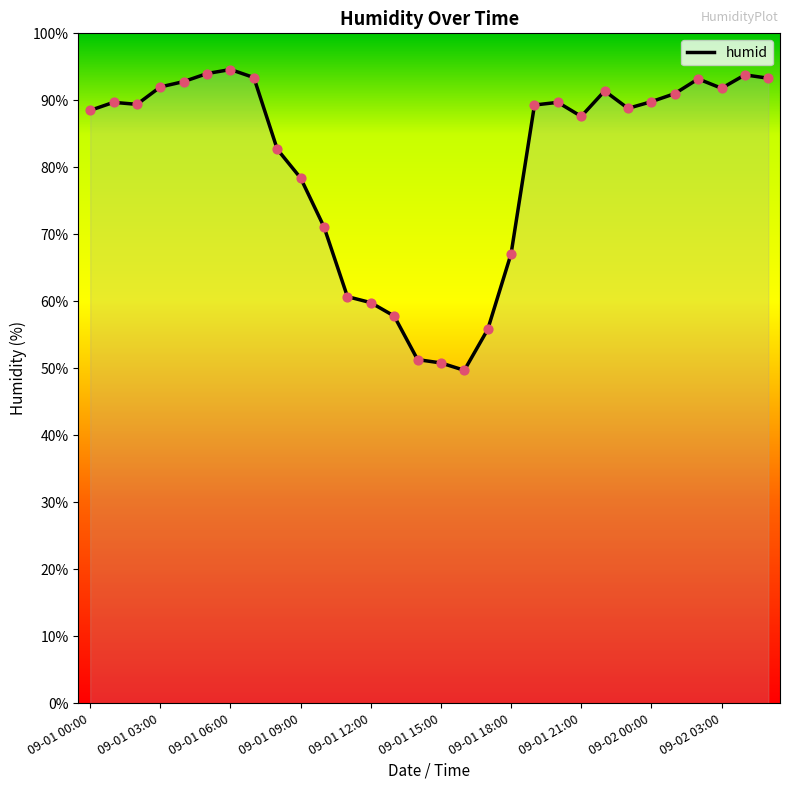

What is the maximum value shown in the chart?

94.6